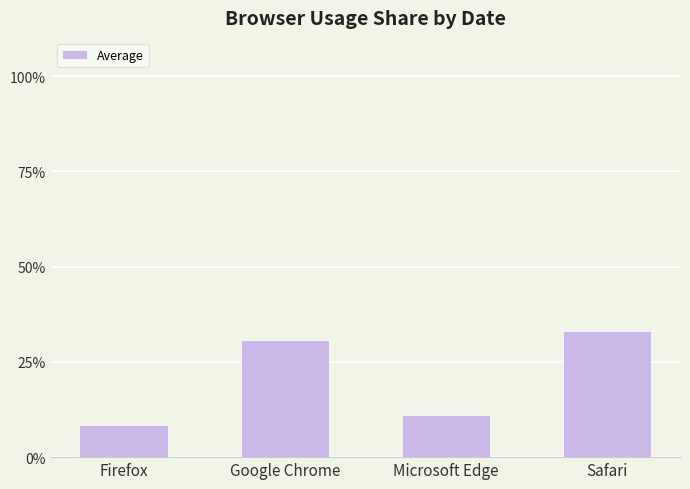

What is the maximum value shown in the chart?

33.1